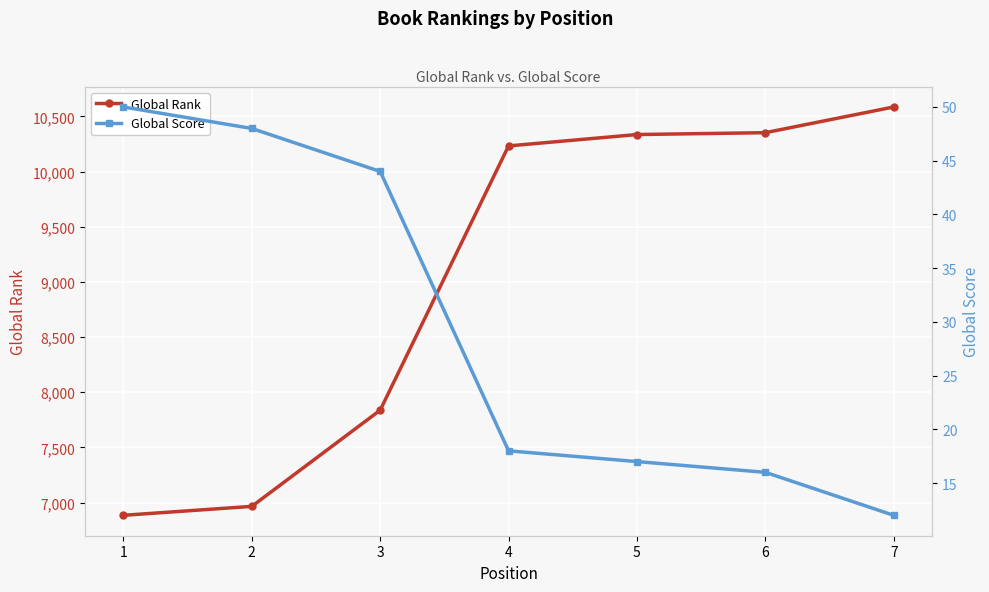

What is the total value across all series at 2?

7013